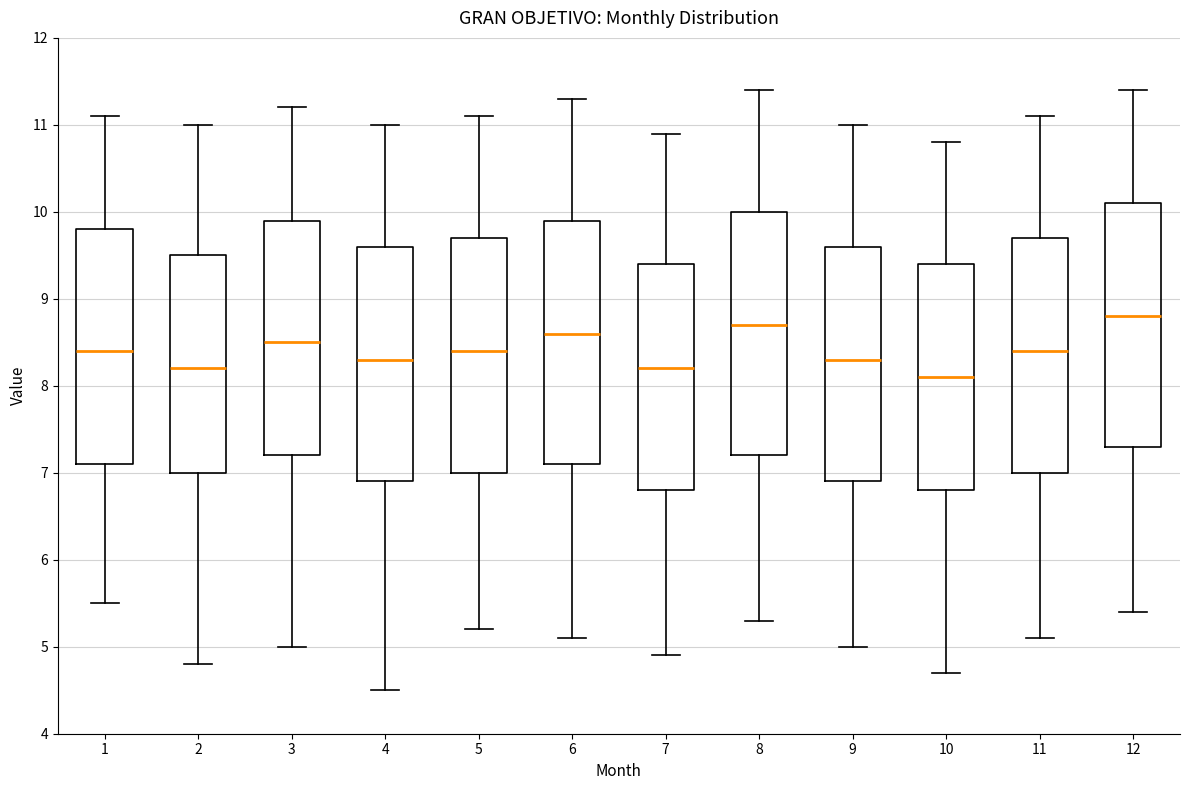

Reading left to right, read every box against the y-axis: the position of its median line, the range the box covers, and the ends of its whiskers. The values are not printed on the chart, so give them approximately, as read against the axis.

1: median 8.4, box 7.1 to 9.8, whiskers 5.5 to 11.1
2: median 8.2, box 7.0 to 9.5, whiskers 4.8 to 11.0
3: median 8.5, box 7.2 to 9.9, whiskers 5.0 to 11.2
4: median 8.3, box 6.9 to 9.6, whiskers 4.5 to 11.0
5: median 8.4, box 7.0 to 9.7, whiskers 5.2 to 11.1
6: median 8.6, box 7.1 to 9.9, whiskers 5.1 to 11.3
7: median 8.2, box 6.8 to 9.4, whiskers 4.9 to 10.9
8: median 8.7, box 7.2 to 10.0, whiskers 5.3 to 11.4
9: median 8.3, box 6.9 to 9.6, whiskers 5.0 to 11.0
10: median 8.1, box 6.8 to 9.4, whiskers 4.7 to 10.8
11: median 8.4, box 7.0 to 9.7, whiskers 5.1 to 11.1
12: median 8.8, box 7.3 to 10.1, whiskers 5.4 to 11.4